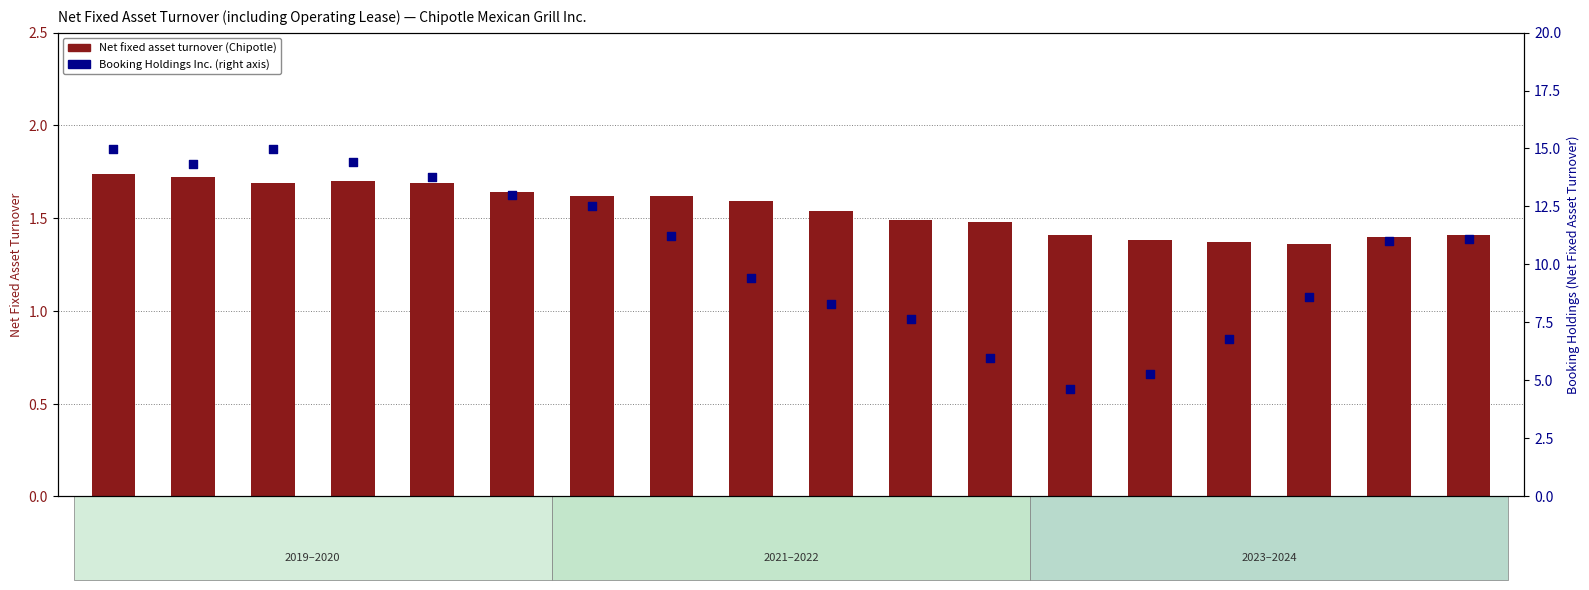

At which category is the sum across all series the highest?

2024-03-31